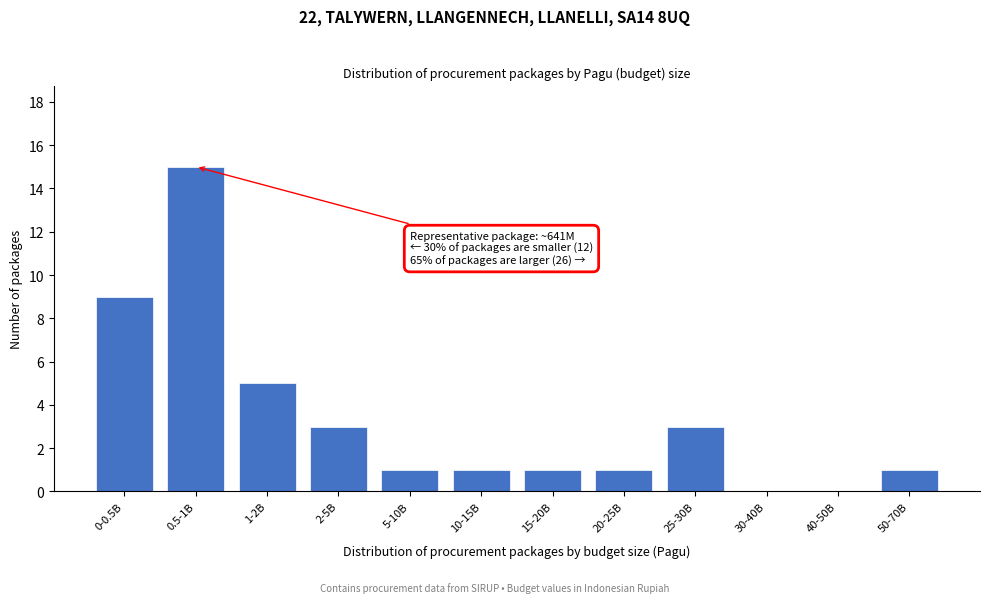

Reading left to right, what are all the values shown in this chart?

0-0.5B=9	0.5-1B=15	1-2B=5	2-5B=3	5-10B=1	10-15B=1	15-20B=1	20-25B=1	25-30B=3	30-40B=0	40-50B=0	50-70B=1